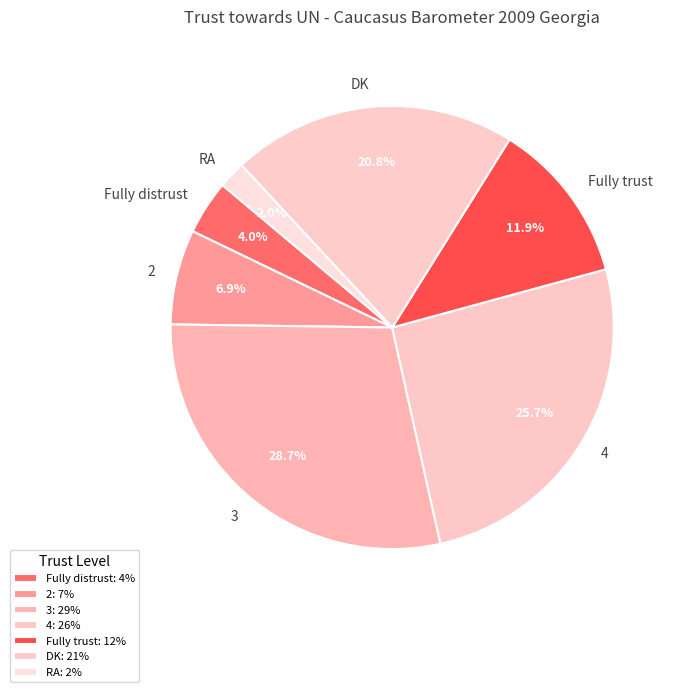

Which has a higher value, 2 or DK?

DK